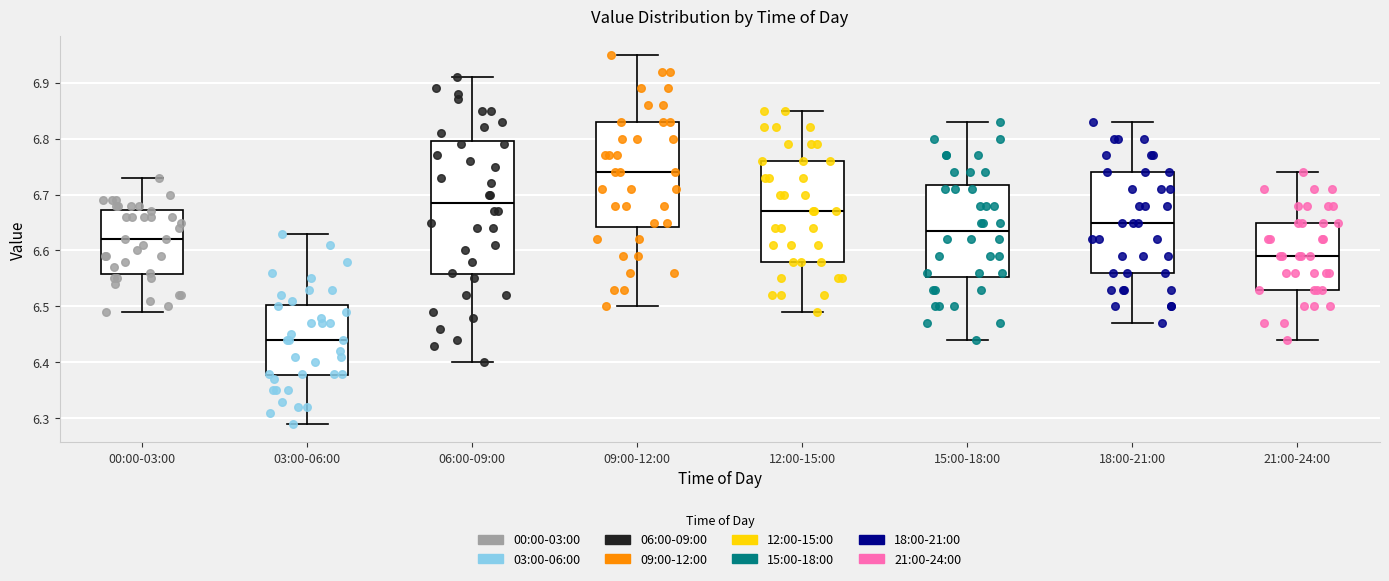

Which box is the tallest, from its lower edge to its upper edge?

06:00-09:00